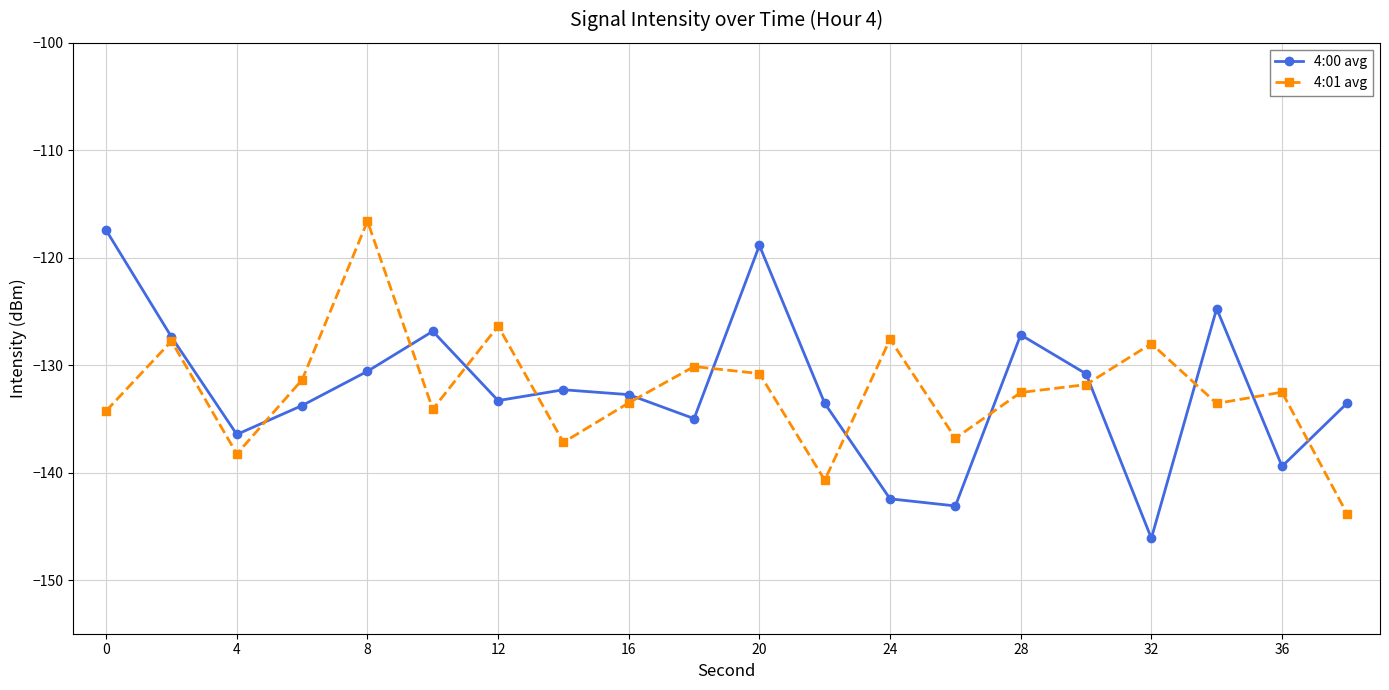

What is the value of the 4:01 avg point at the 13th from the left?

-127.6